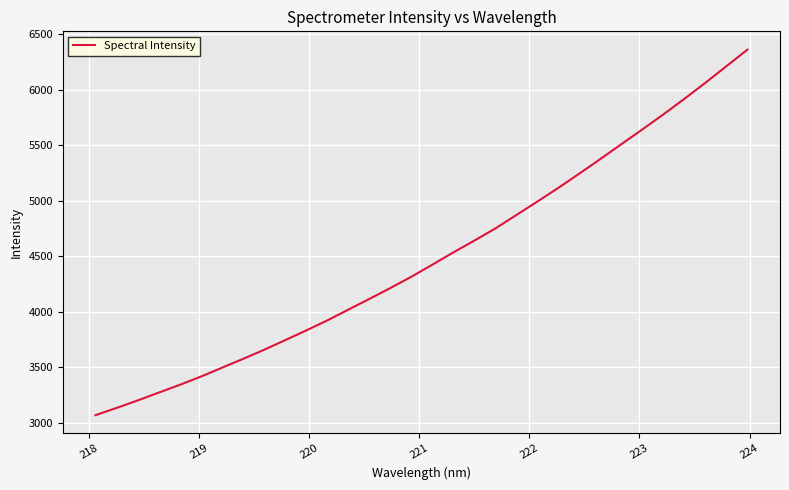

What is the minimum value shown in the chart?

3069.5